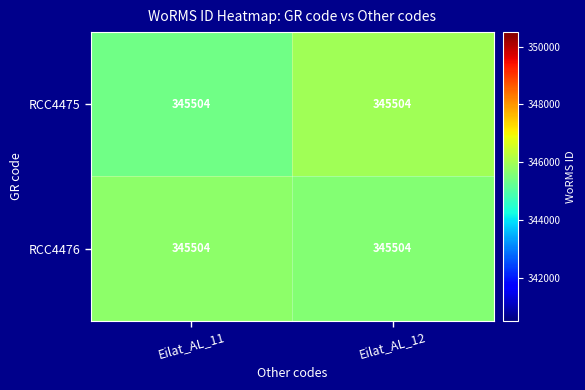

Which has a higher value, Eilat_AL_12 or Eilat_AL_11?

Eilat_AL_12